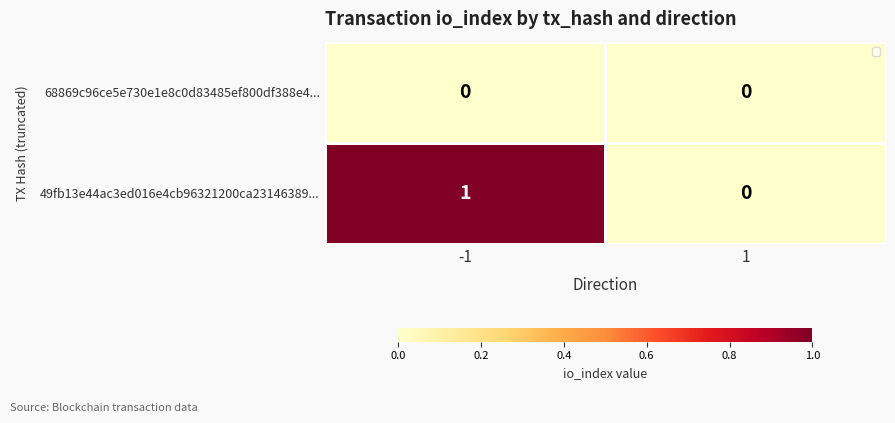

Which series changed the most between -1 and 1?

49fb13e44ac3ed016e4cb96321200ca23146389...